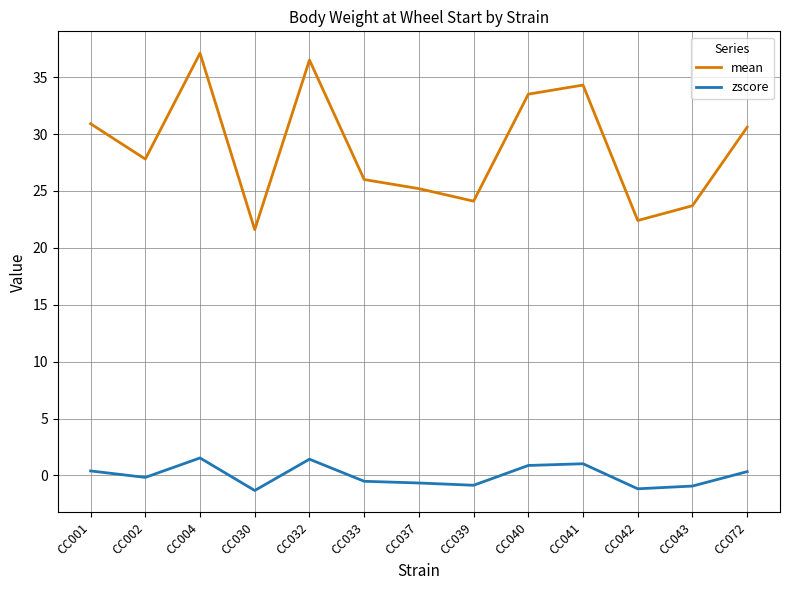

How many lines are shown in the chart?

2